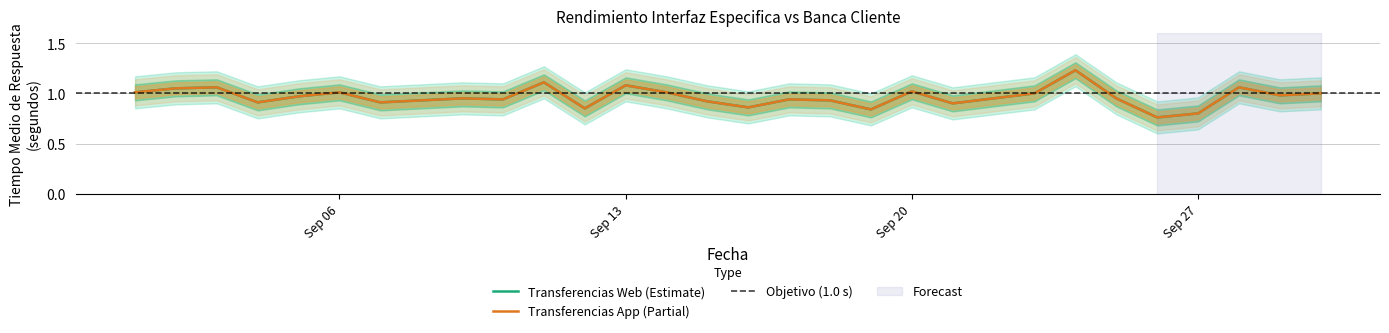

At which category does Transferencias App reach its first local peak?

2021-09-03